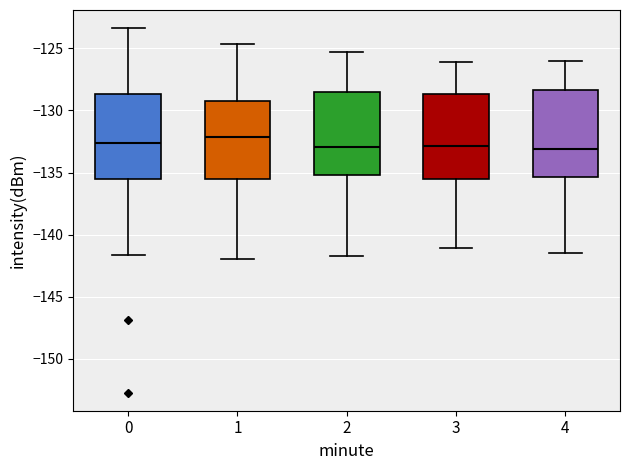

Which box has the highest median line?

1